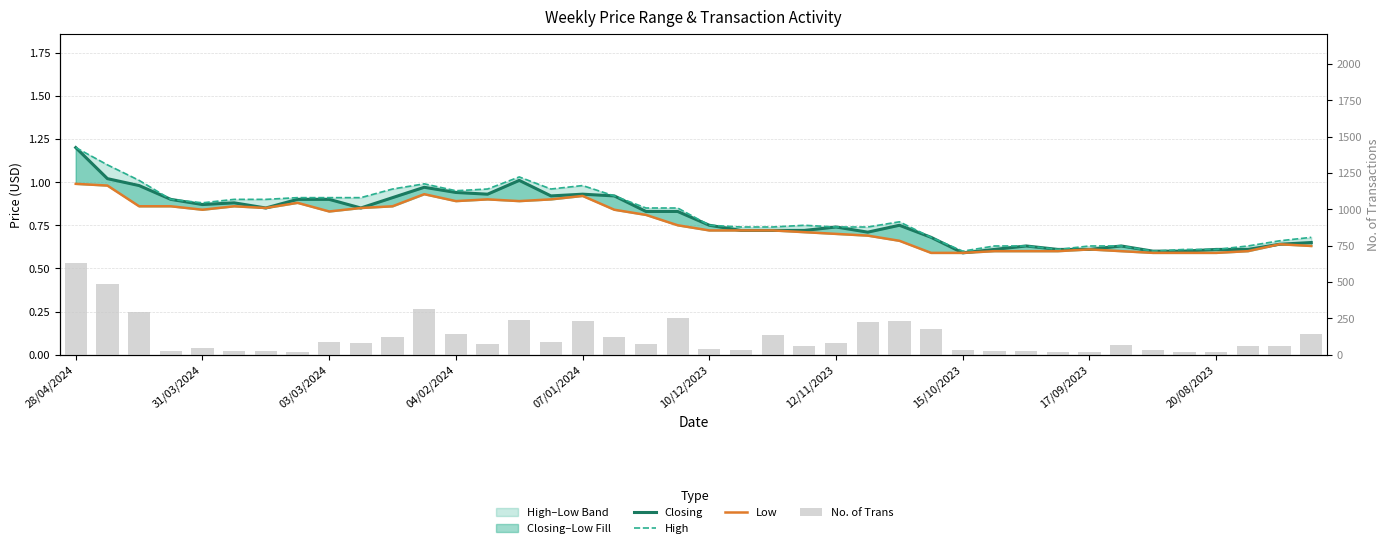

What is the difference between the maximum and second lowest values in the Low series?

0.4